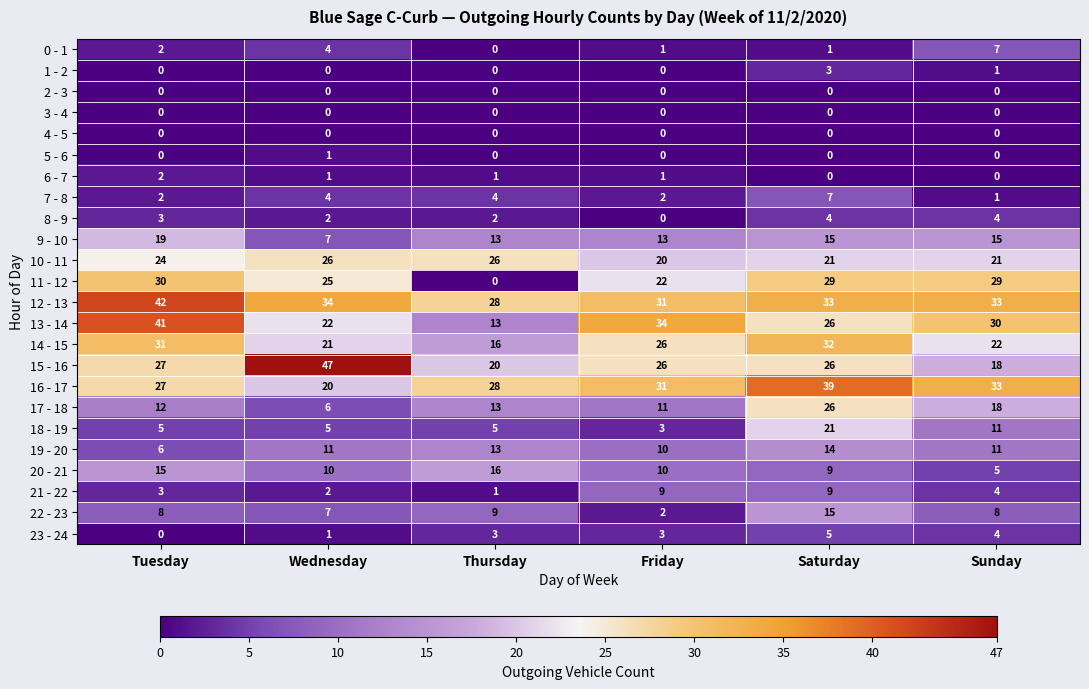

What is the sum of the 20 - 21 values at Sunday and Saturday?

14